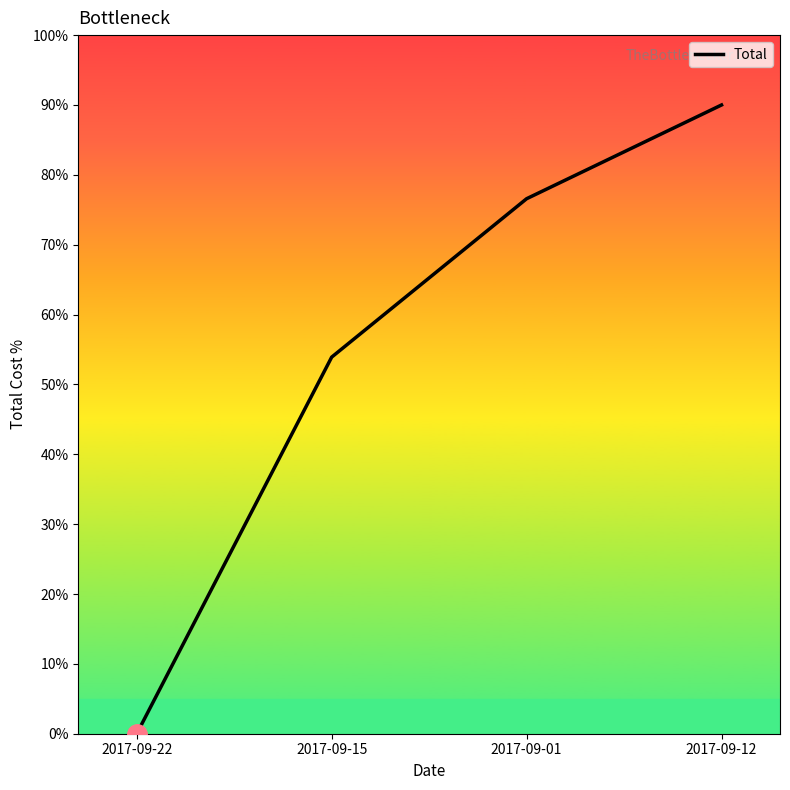

Does the chart display data point markers on the line(s)?

No